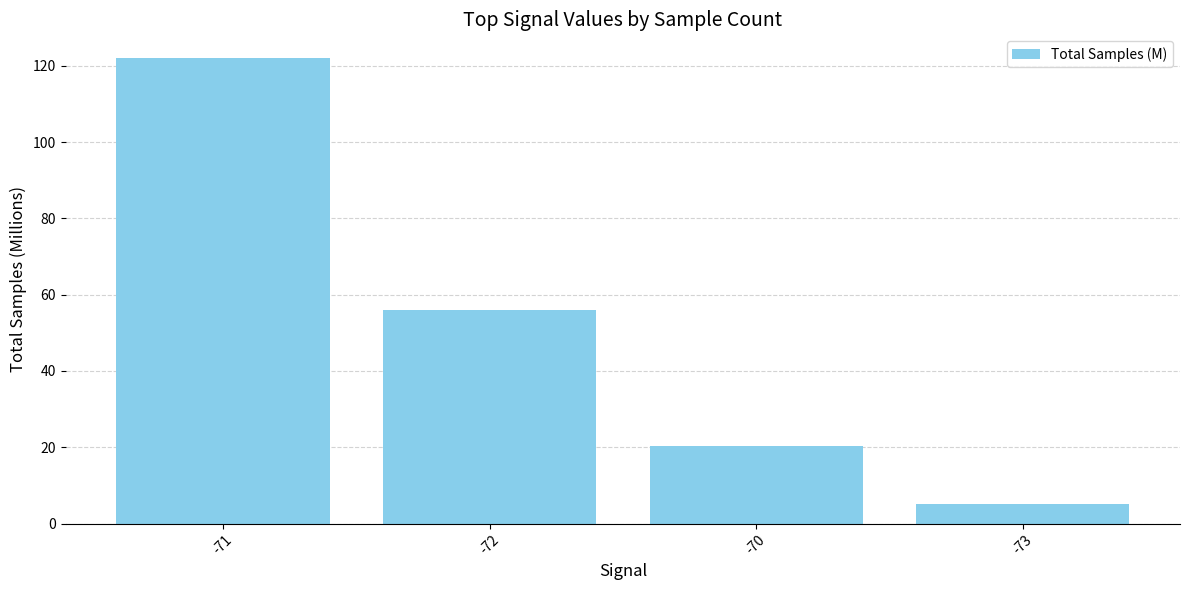

Where does the data first go above 55?

-71